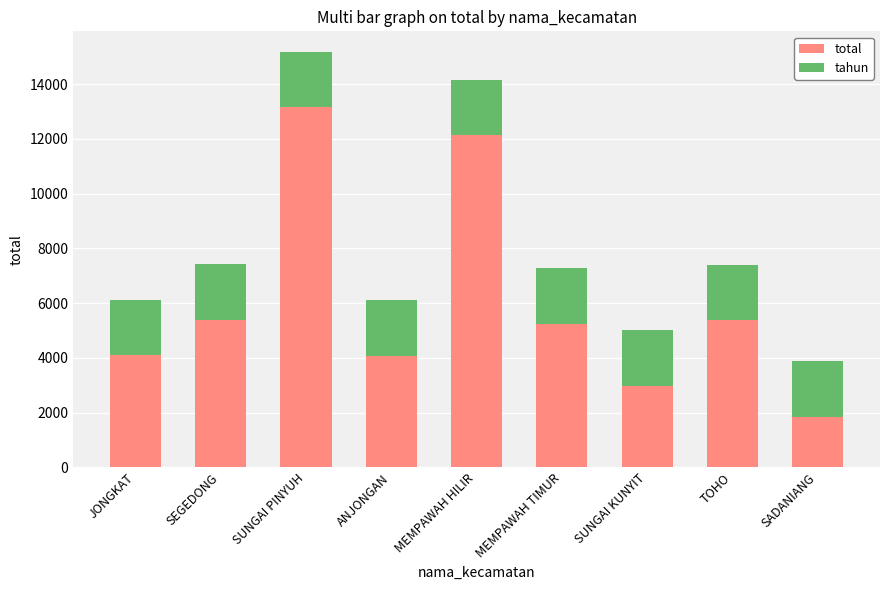

What is the difference between the total values at ANJONGAN and MEMPAWAH TIMUR?

1173